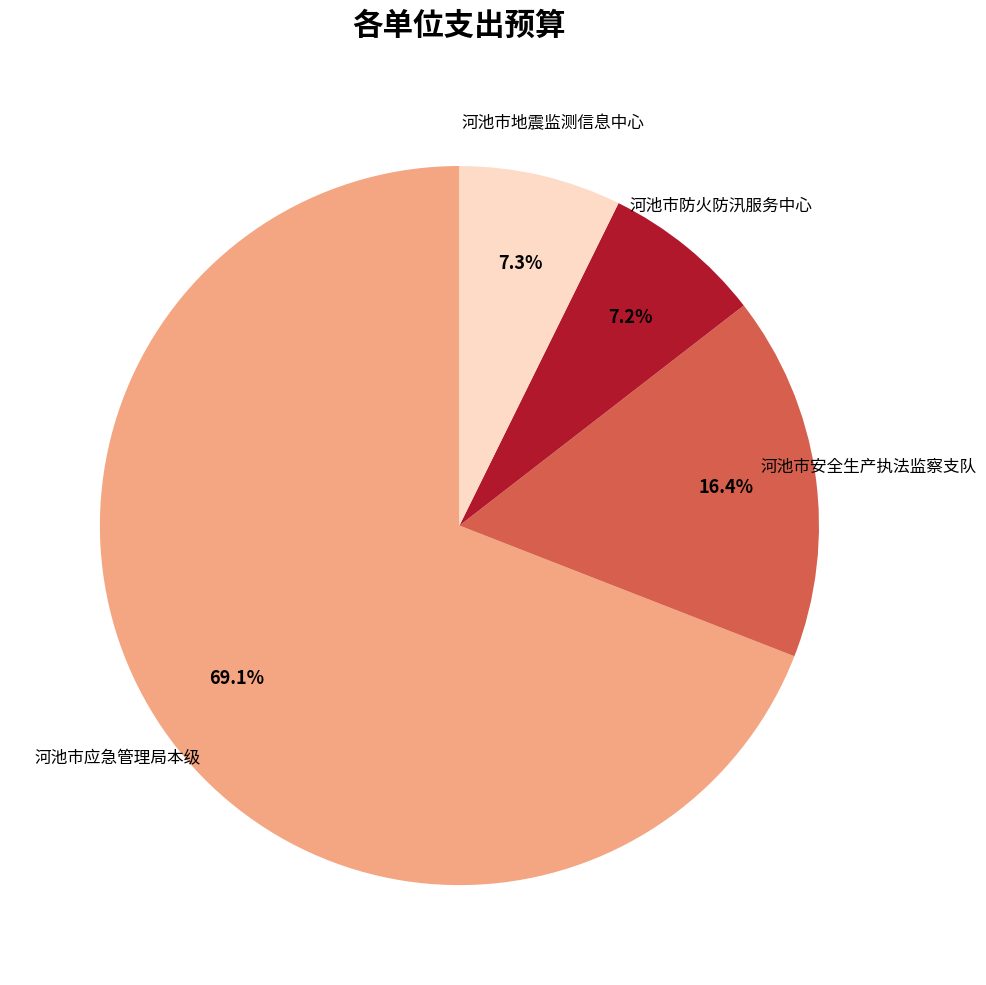

Is it true that 河池市安全生产执法监察支队 is 25% of the pie?

False